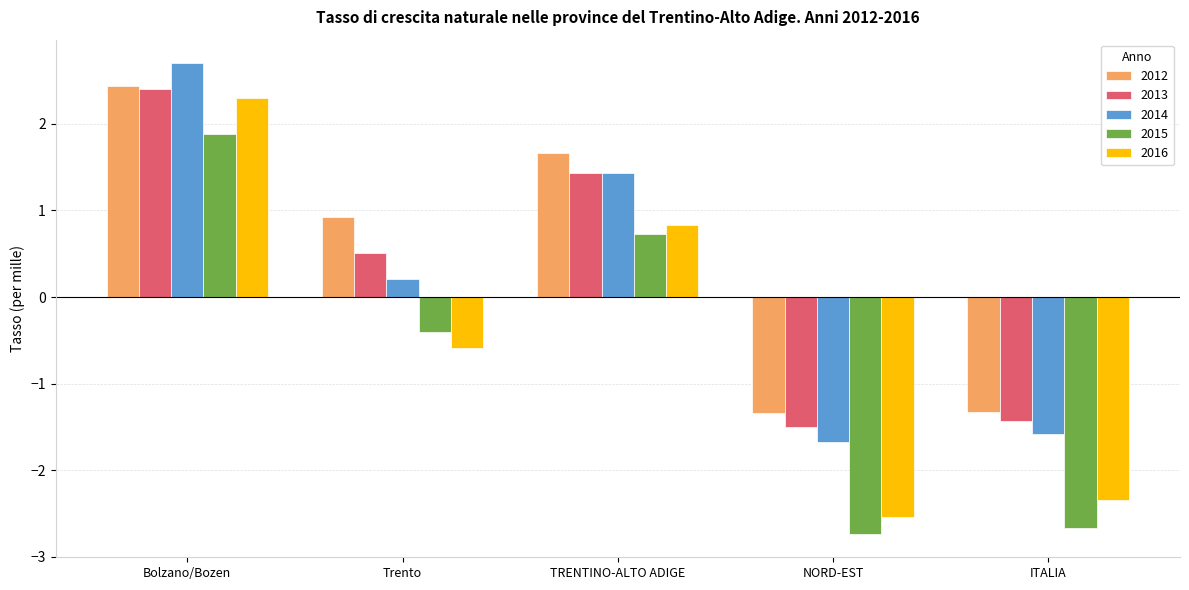

What is the average value of the 2015 series?

-0.6